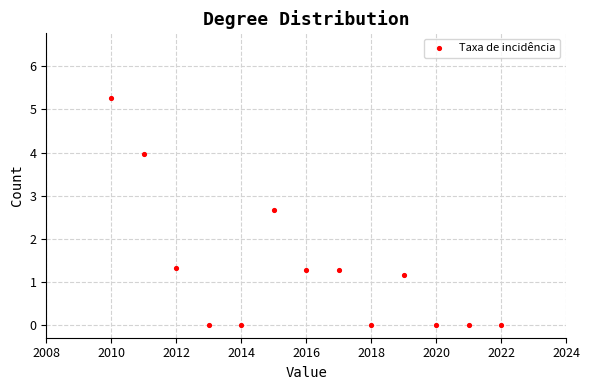

What is the range of X values (max minus min)?

12.0